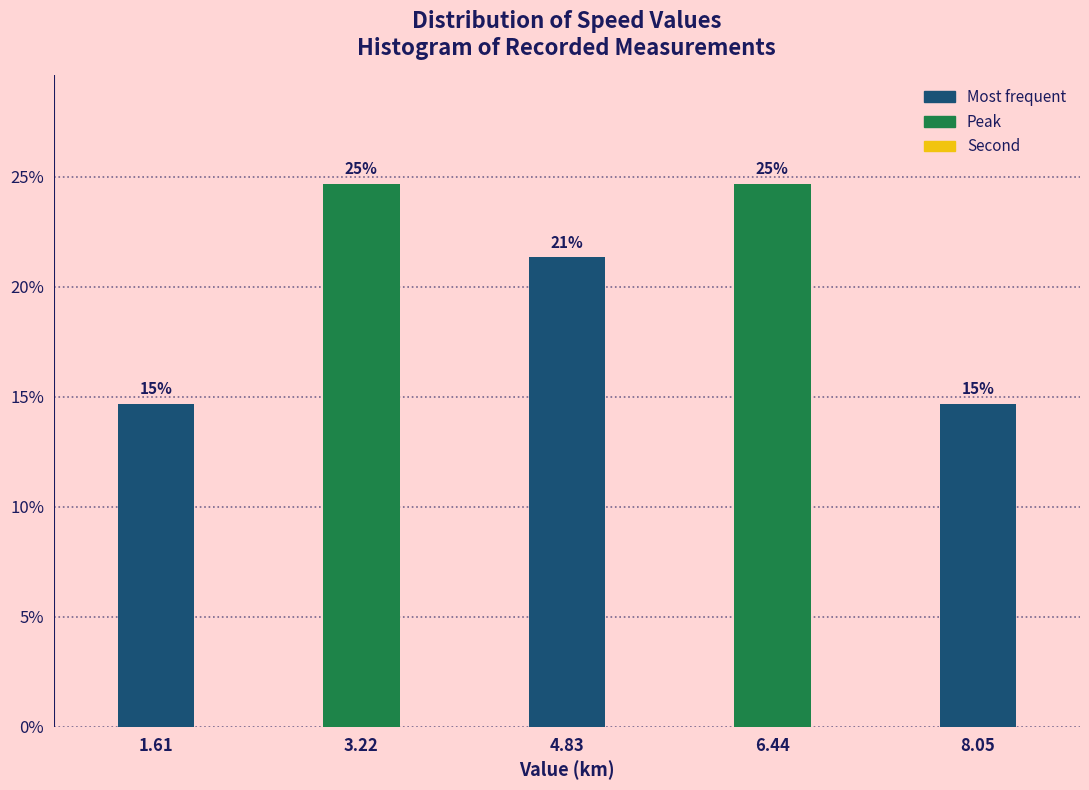

Are the bars horizontal?

No